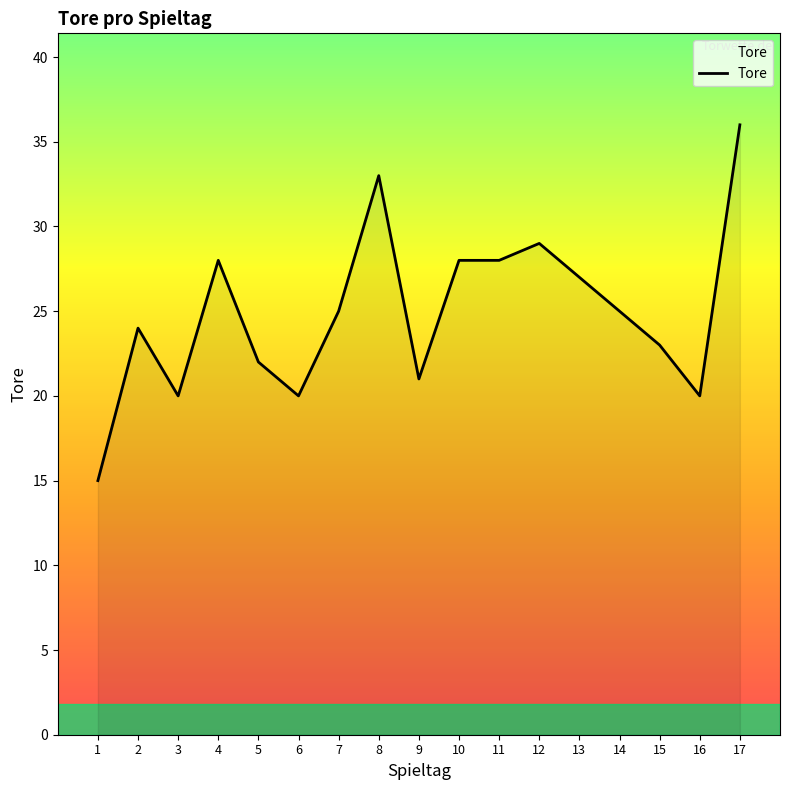

What is the maximum value shown in the chart?

36